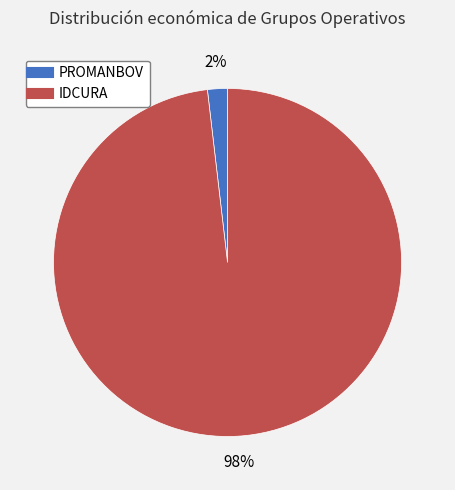

To the nearest percent, what portion does PROMANBOV represent?

2%